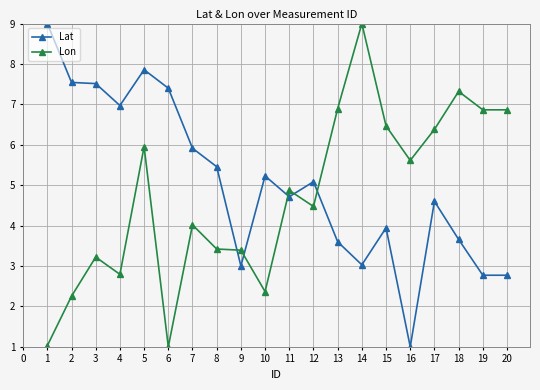

What is the difference between the maximum and minimum values in the Lon series?

8.0